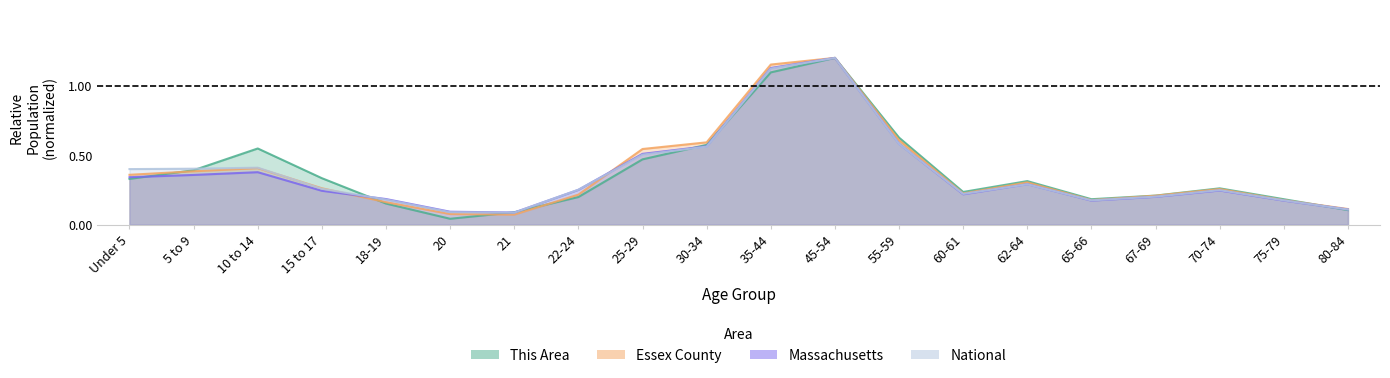

List the labels in order of Massachusetts value, smallest first.

21, 20, 80-84, 65-66, 75-79, 18-19, 67-69, 60-61, 15 to 17, 70-74, 22-24, 62-64, Under 5, 5 to 9, 10 to 14, 25-29, 30-34, 55-59, 35-44, 45-54